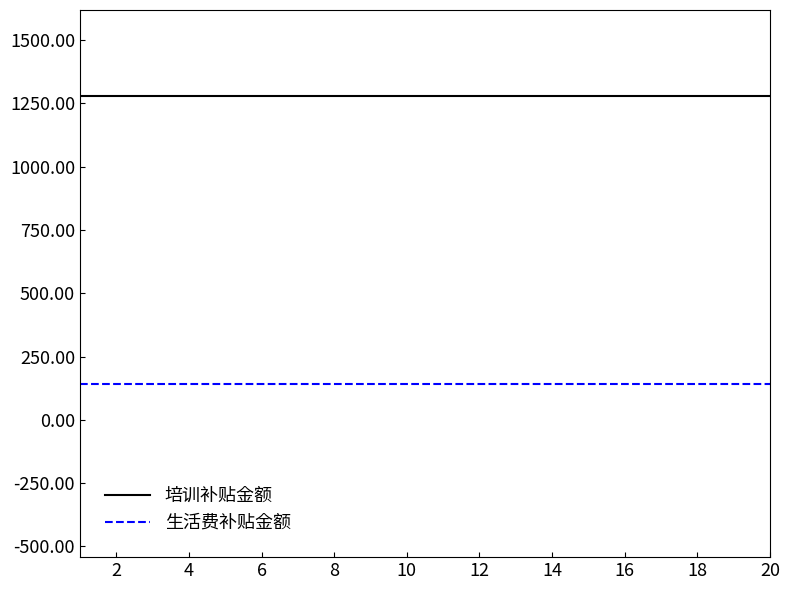

What is the greatest value displayed?

1278